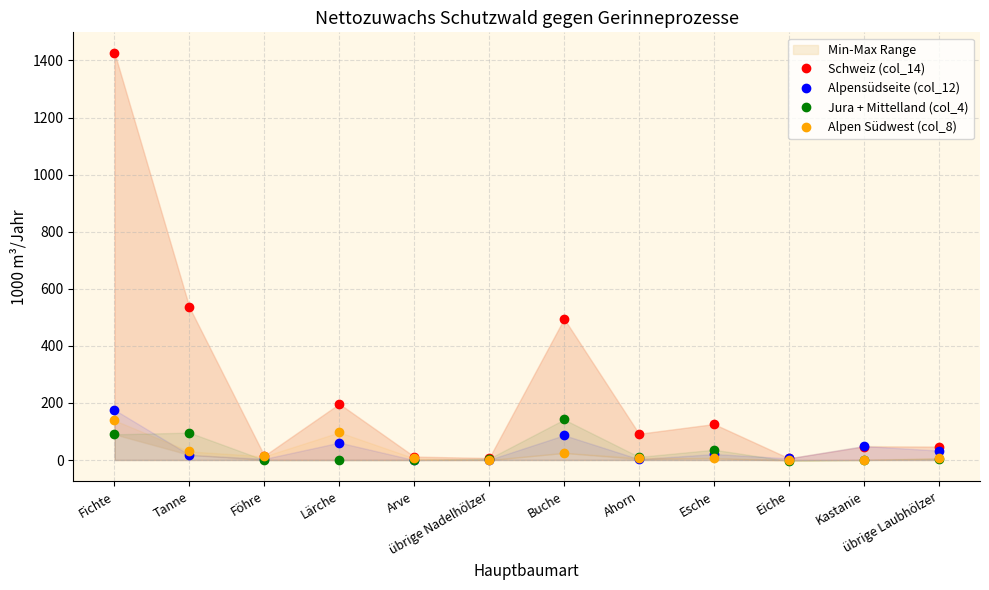

Is the value of Alpensüdseite (col_12) at übrige Nadelhölzer greater than the value of Alpen Südwest (col_8) at Tanne?

No